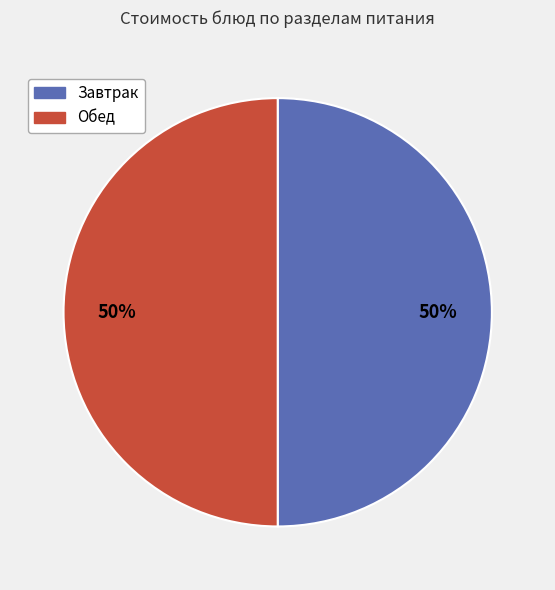

How many slices are in this pie chart?

2